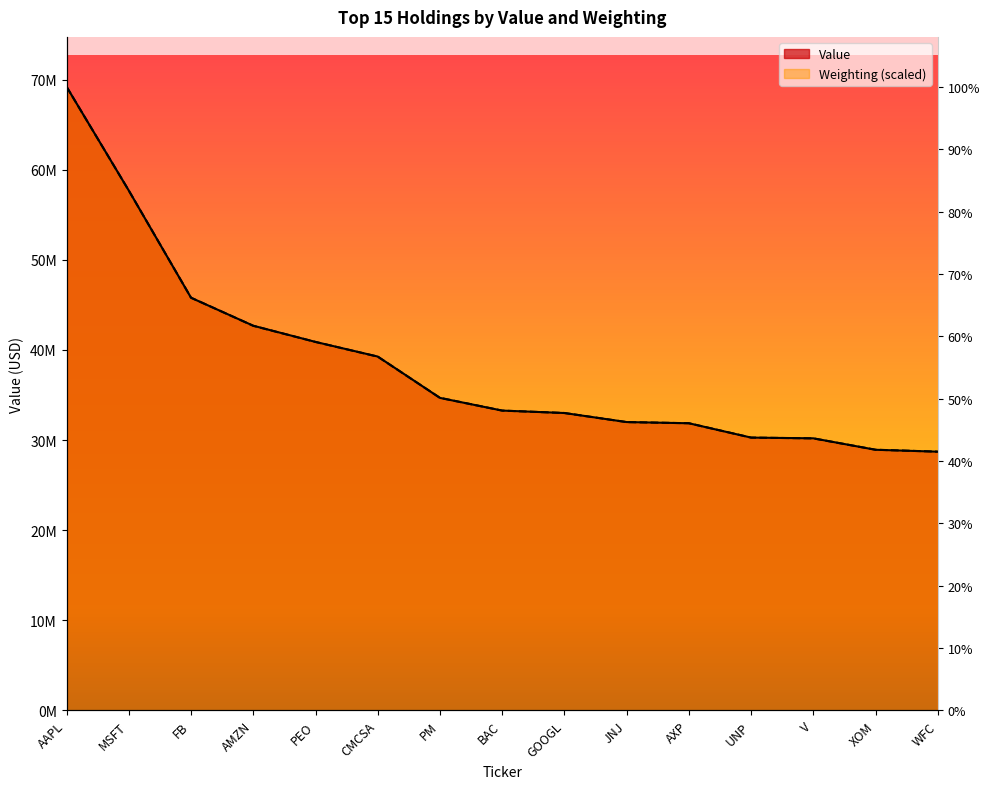

What is the approximate value of Weighting at JNJ?

31996623.7